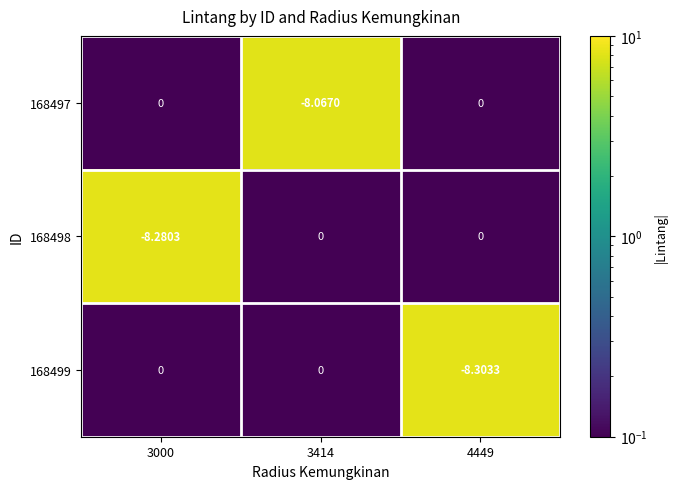

How many negative values does the 168497 series have?

1